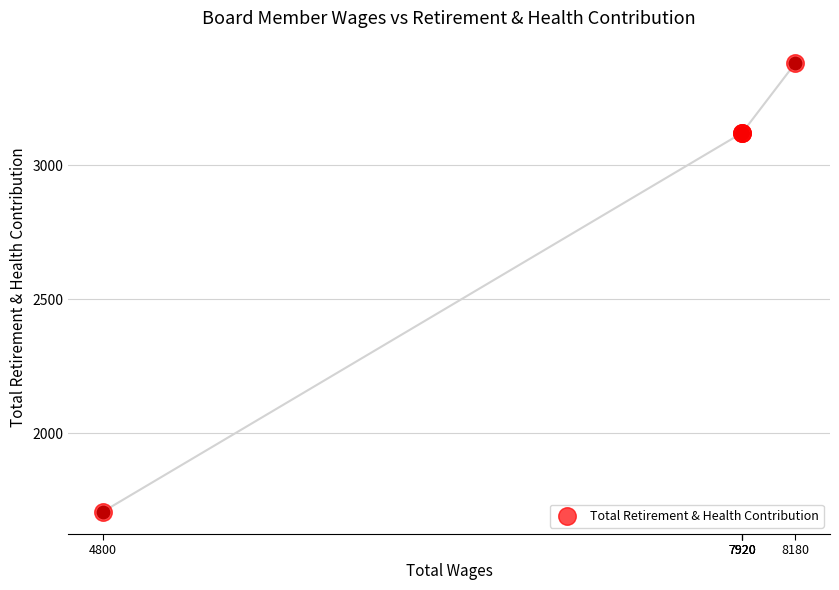

Which has a higher value, 7920 or 8180?

8180